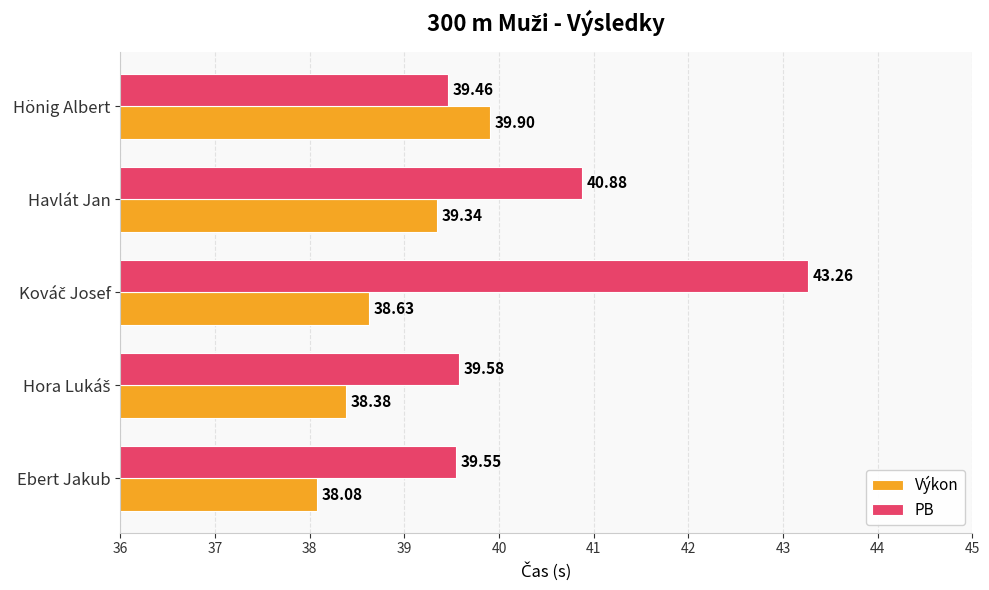

Where is Výkon nearest to the value 38?

Ebert Jakub